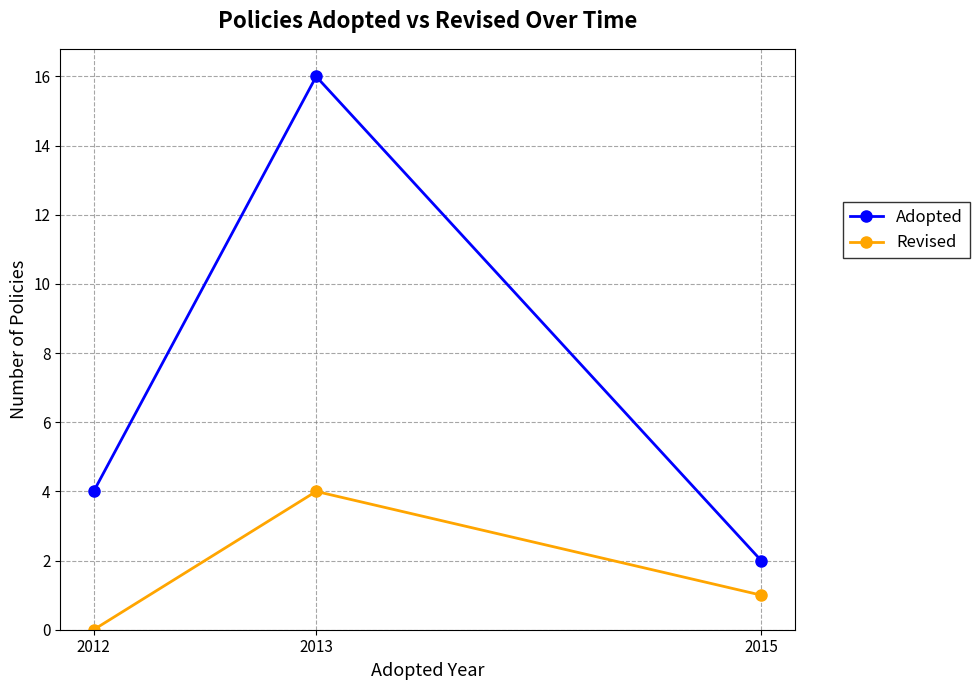

What is the difference between the maximum and minimum values in the Adopted series?

14